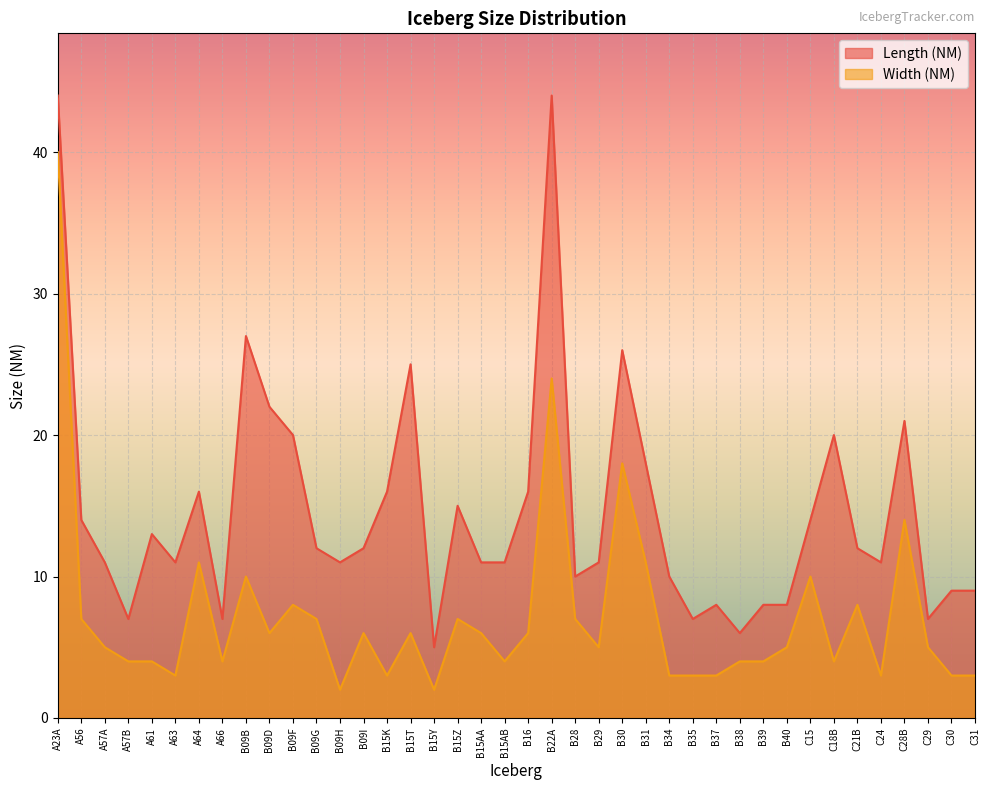

Which series has the largest range (max minus min)?

Length (NM)